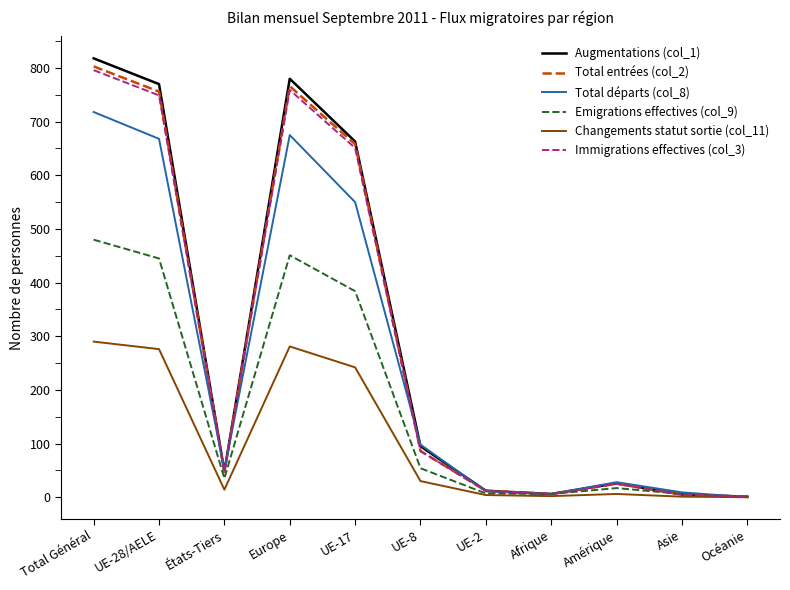

Is this an area chart (filled region under the line)?

No